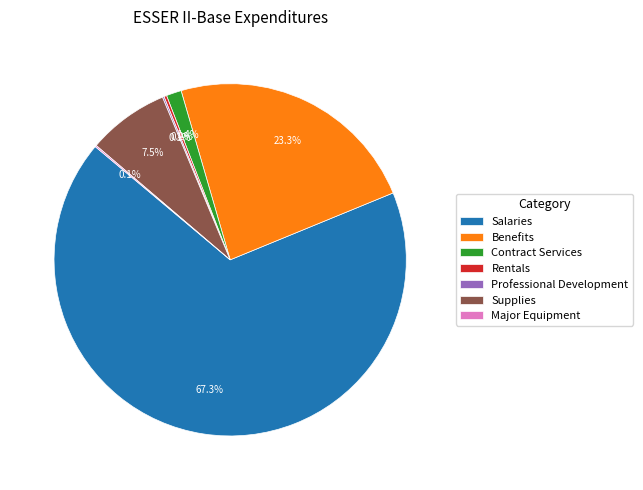

Between Salaries and Supplies, which is larger?

Salaries